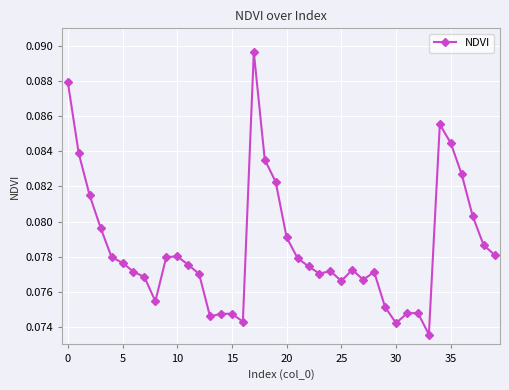

True or false: the data has more than 0 interior local peaks.

True